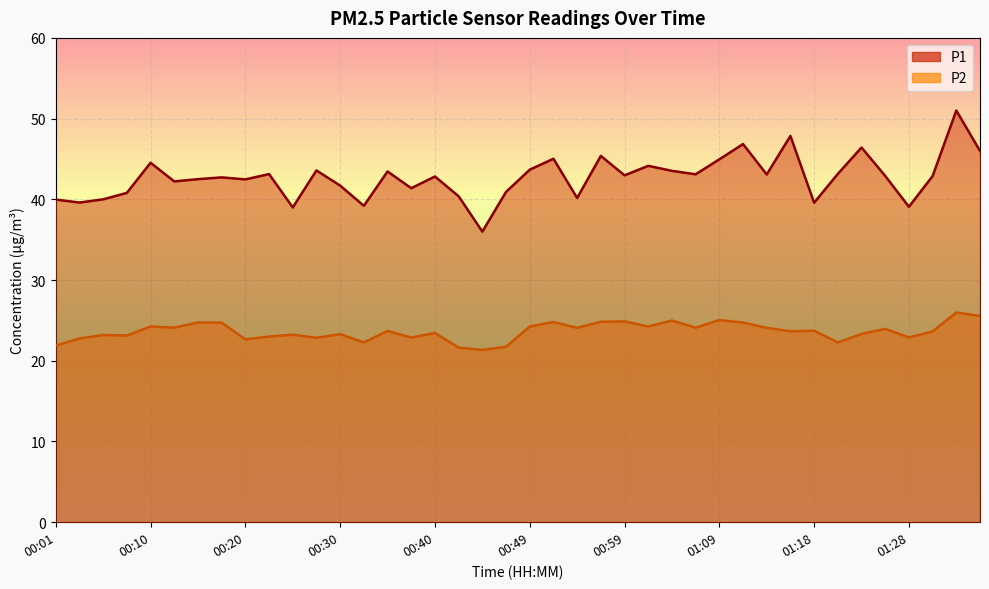

True or false: P1 and P2 intersect in this chart.

False